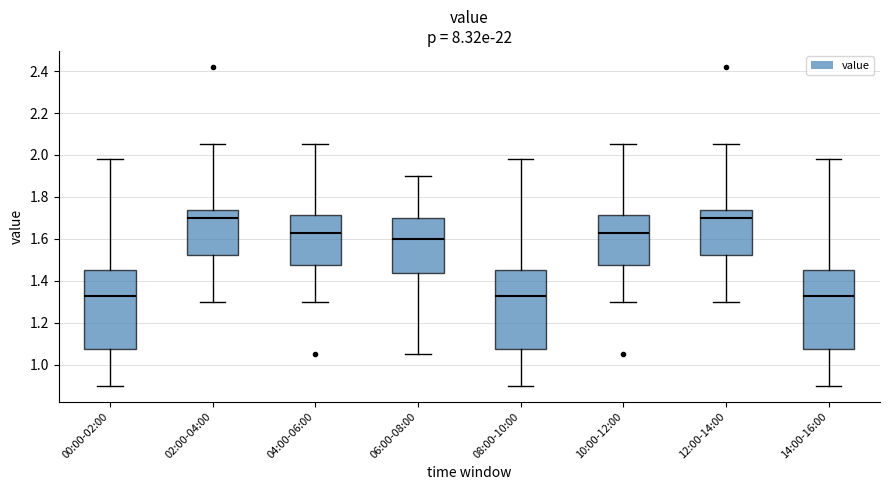

Reading left to right, read every box against the y-axis: the position of its median line, the range the box covers, and the ends of its whiskers. The values are not printed on the chart, so give them approximately, as read against the axis.

00:00-02:00: median 1.34, box 1.08 to 1.46, whiskers 0.90 to 1.98
02:00-04:00: median 1.70, box 1.52 to 1.74, whiskers 1.30 to 2.06
04:00-06:00: median 1.64, box 1.48 to 1.72, whiskers 1.30 to 2.06
06:00-08:00: median 1.60, box 1.44 to 1.70, whiskers 1.06 to 1.90
08:00-10:00: median 1.34, box 1.08 to 1.46, whiskers 0.90 to 1.98
10:00-12:00: median 1.64, box 1.48 to 1.72, whiskers 1.30 to 2.06
12:00-14:00: median 1.70, box 1.52 to 1.74, whiskers 1.30 to 2.06
14:00-16:00: median 1.34, box 1.08 to 1.46, whiskers 0.90 to 1.98